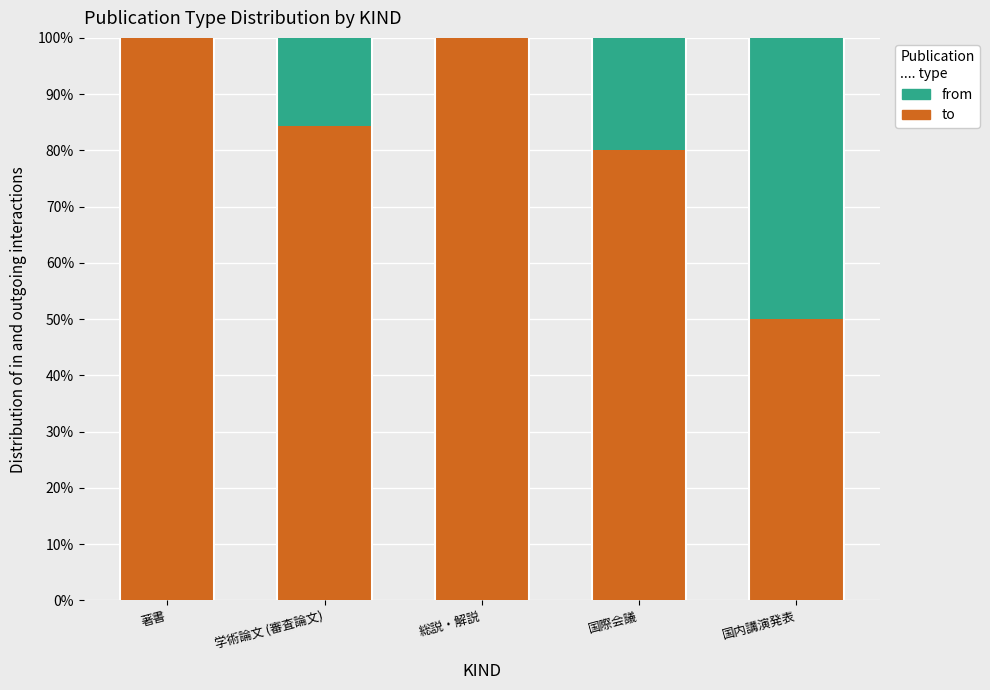

True or false: to has a value of 21.6 at 国内講演発表.

False